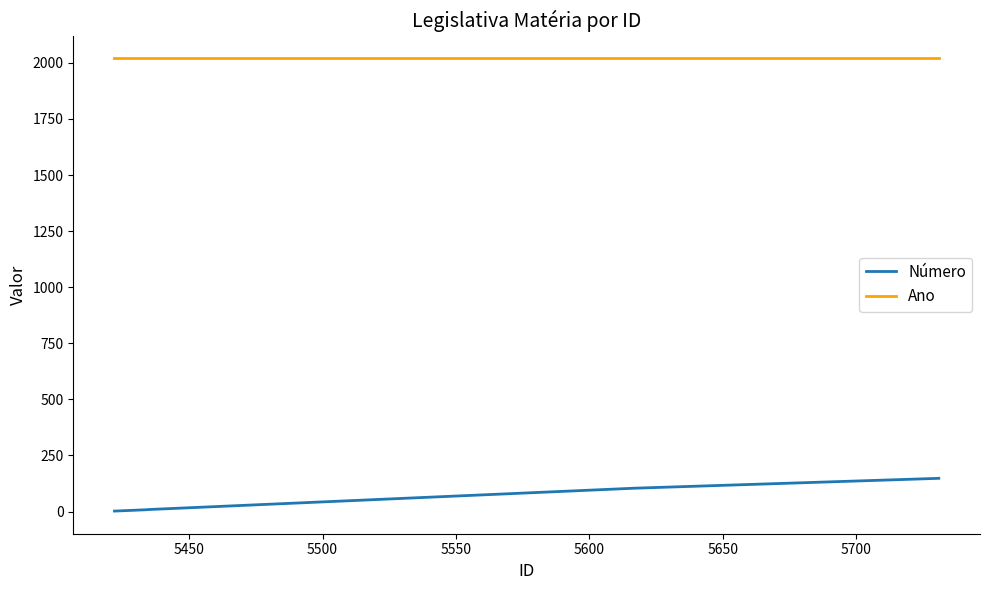

List the series in order of their overall mean, highest first.

Ano, Número